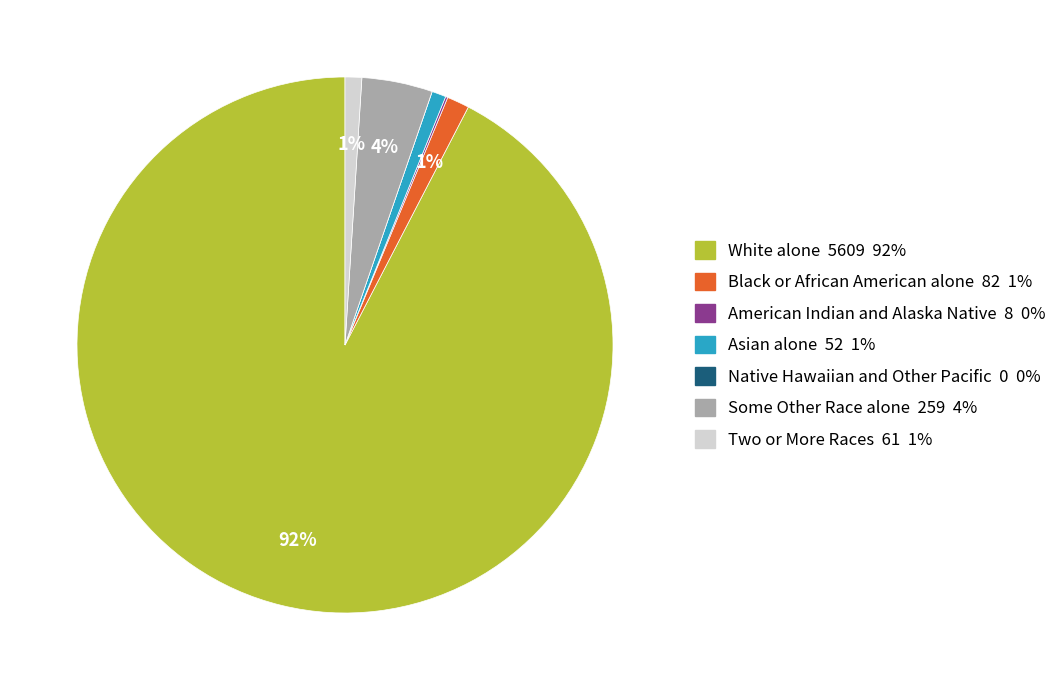

To the nearest percent, what is the average slice percentage?

14%